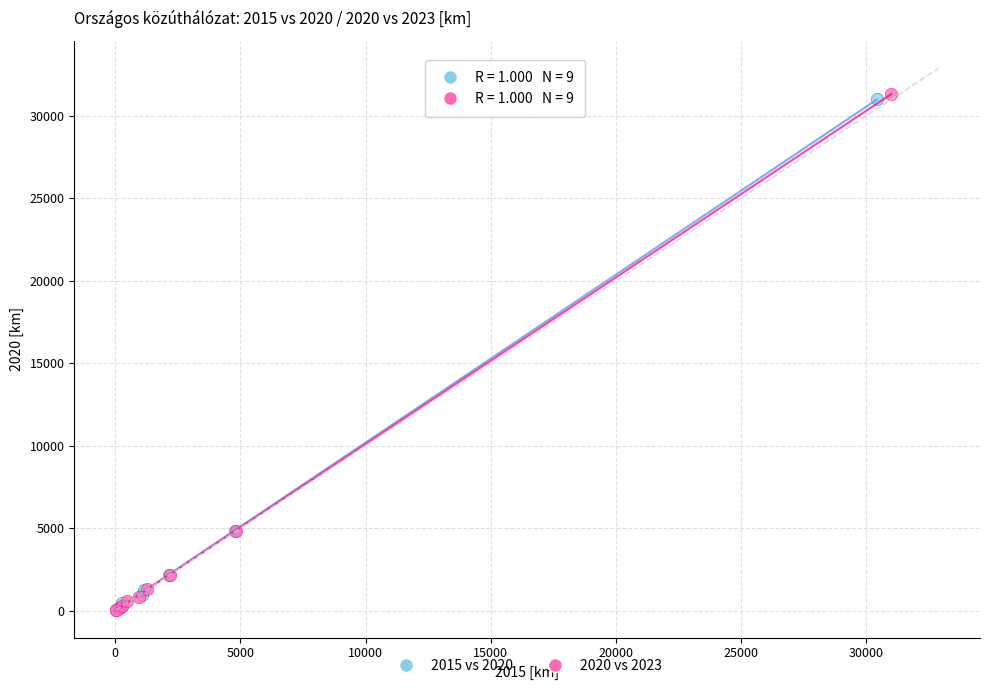

Which series has the widest spread of Y values?

2020 vs 2023